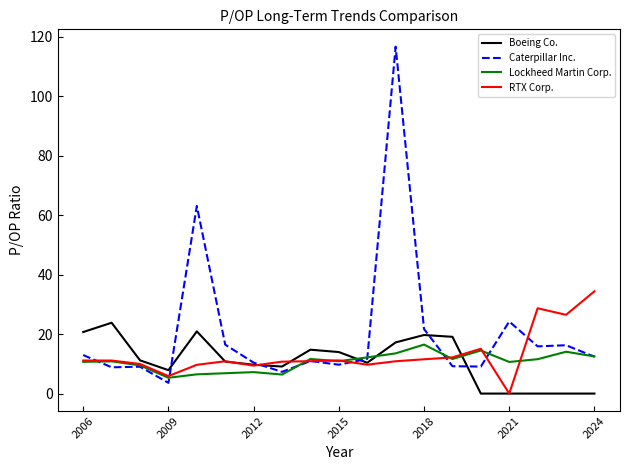

Which series has the widest spread of values?

Caterpillar Inc.